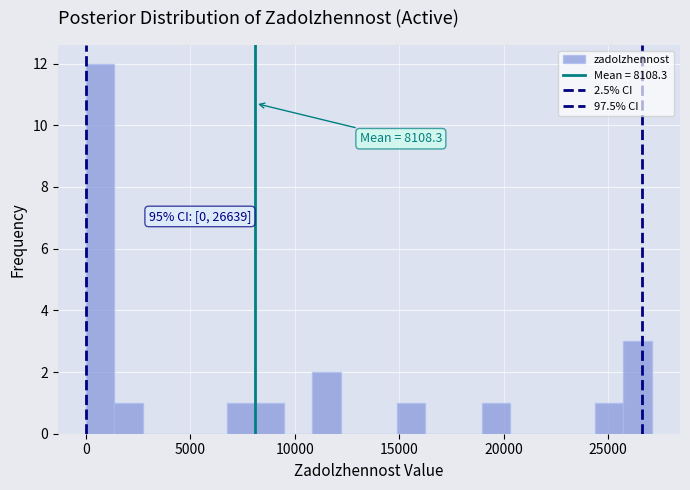

Read against the x-axis, roughly where is the centre of the tallest bar?

500